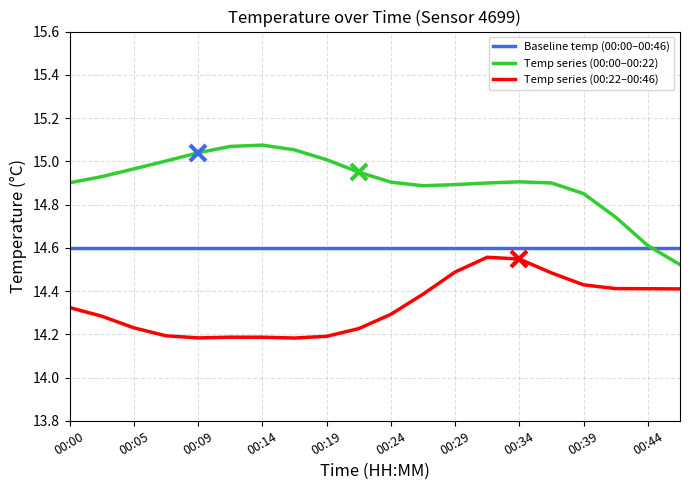

Which series has the largest total across all categories?

Temp series (00:00–00:22)